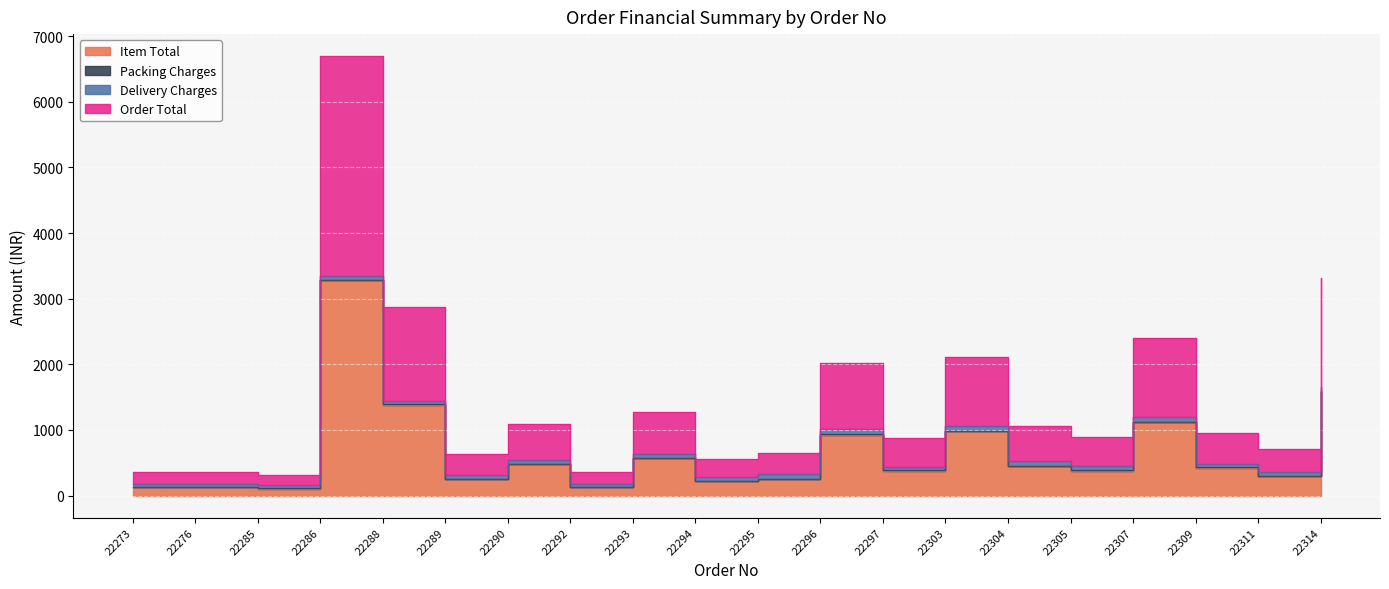

What is the sum of all Item Total values?

13440